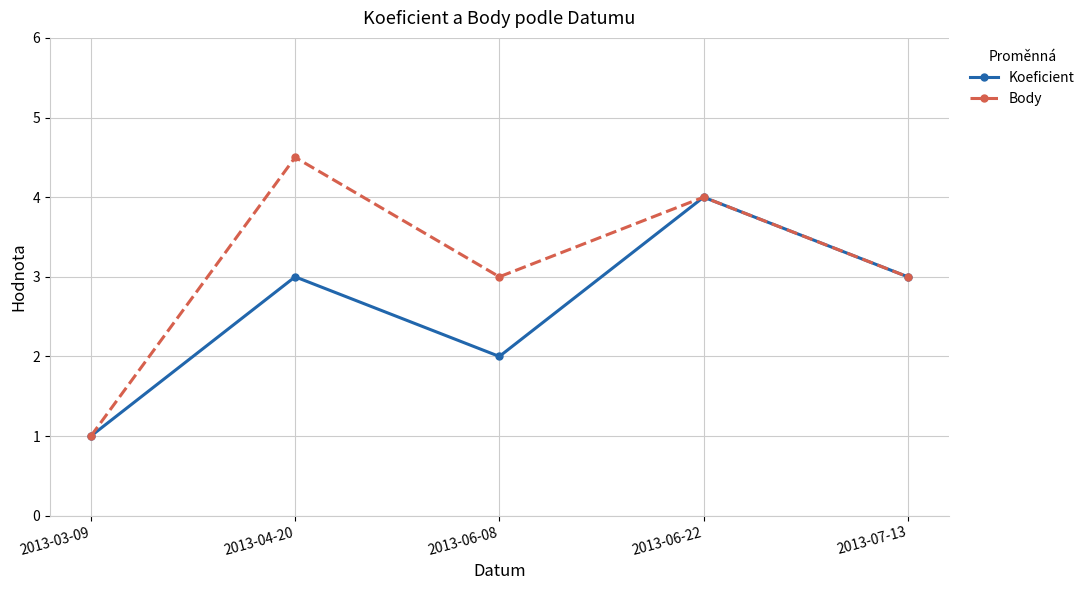

How many categories are shown in the chart?

5